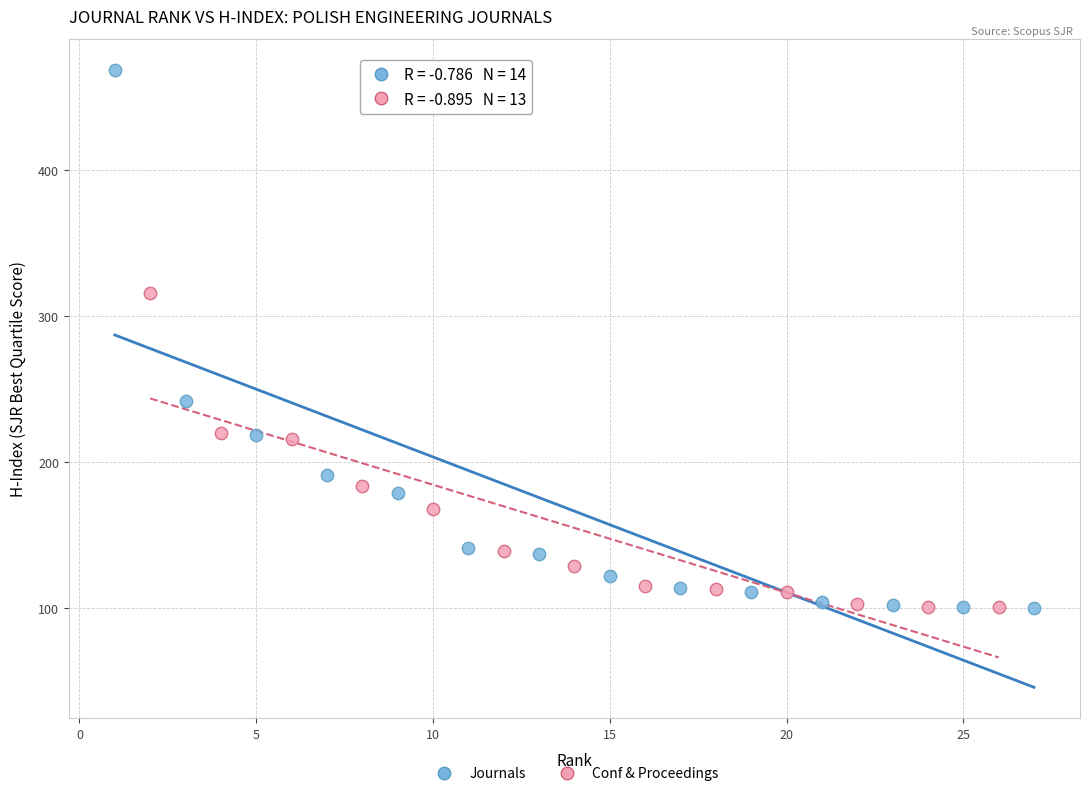

Which series reaches the maximum Y coordinate?

Journals